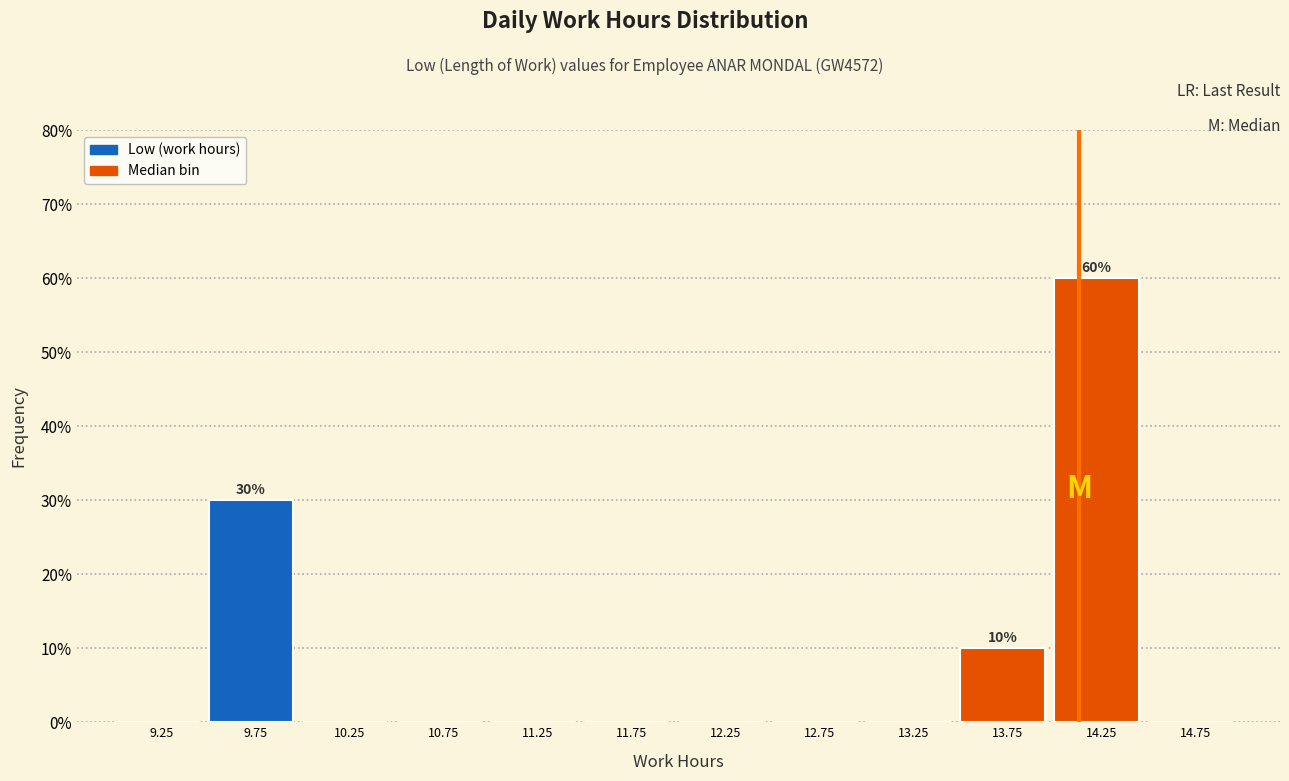

Which range on the x-axis has the tallest bar?

14.0 to 14.5